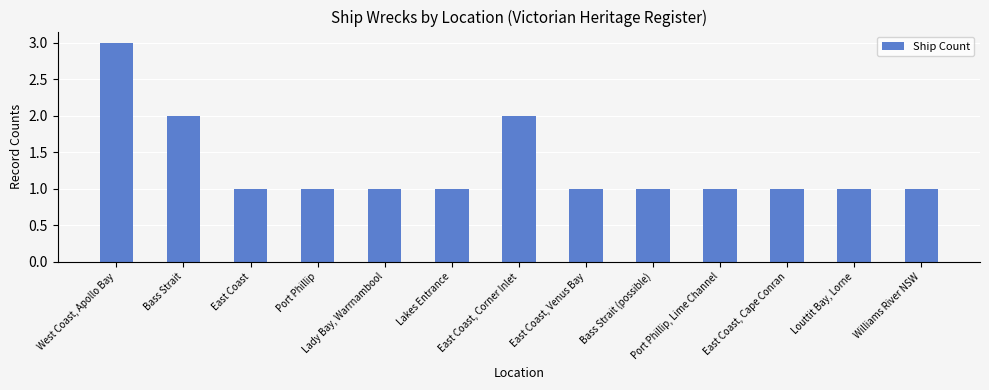

Reading left to right, extract all data points from this chart.

3	2	1	1	1	1	2	1	1	1	1	1	1